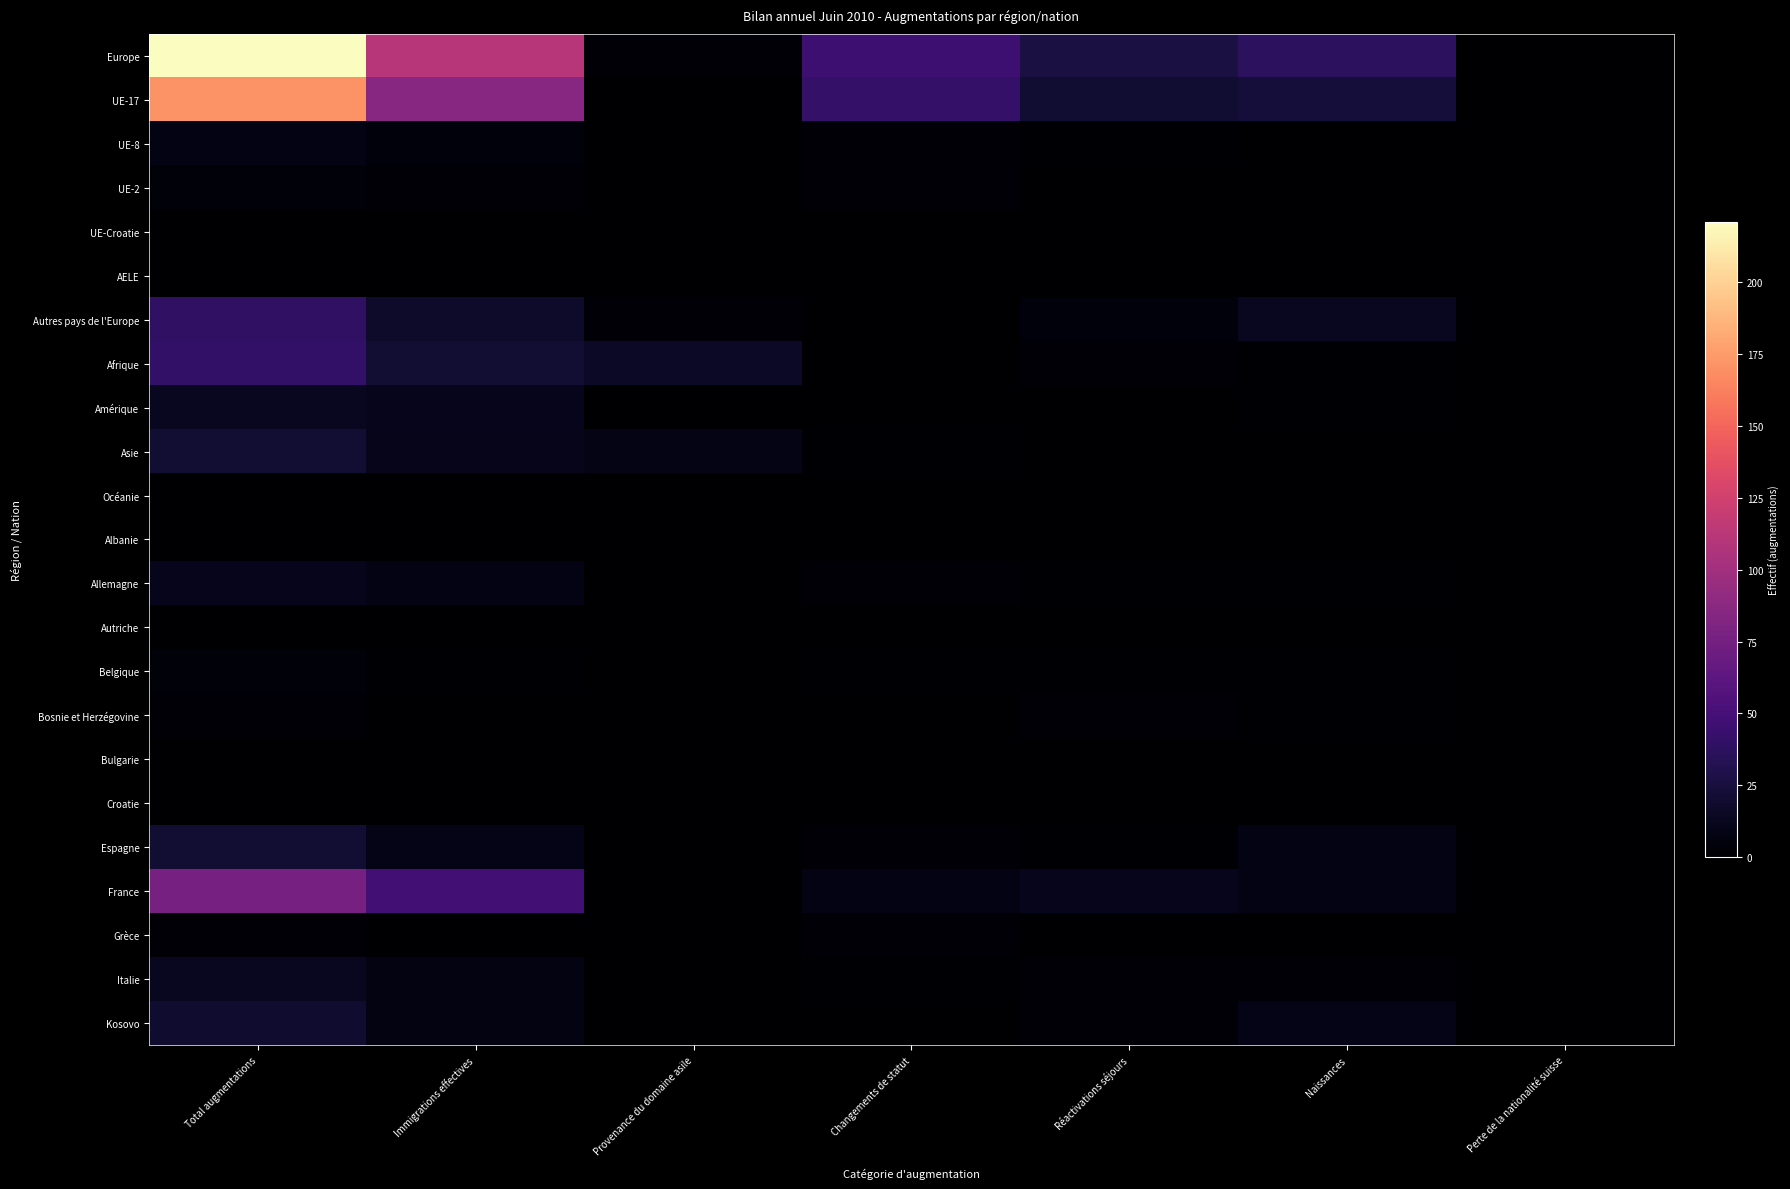

At Total augmentations, list the series in order from largest to smallest.

Europe, UE-17, France, Afrique, Autres pays de l'Europe, Asie, Espagne, Kosovo, Amérique, Italie, Allemagne, UE-8, UE-2, Belgique, Bosnie et Herzégovine, Grèce, UE-Croatie, AELE, Océanie, Albanie, Autriche, Bulgarie, Croatie